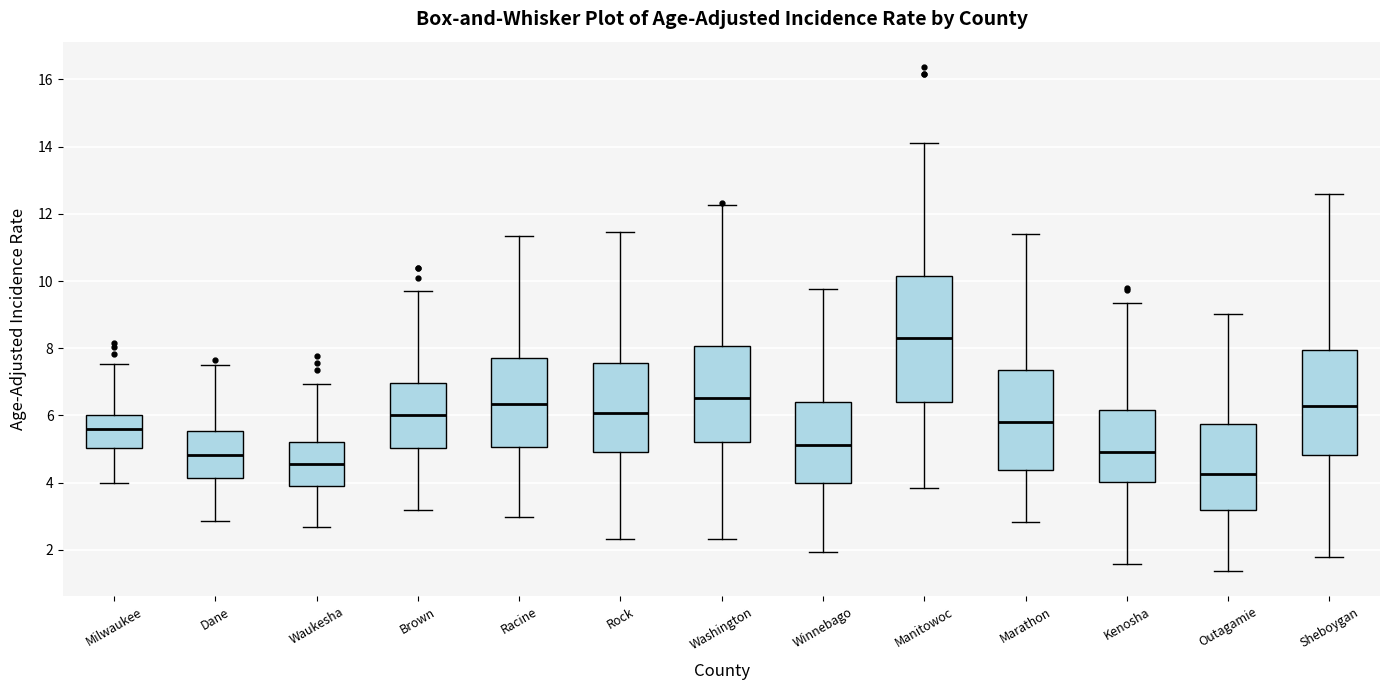

Comparing the boxes themselves (not the whiskers), which one is the tallest?

Manitowoc